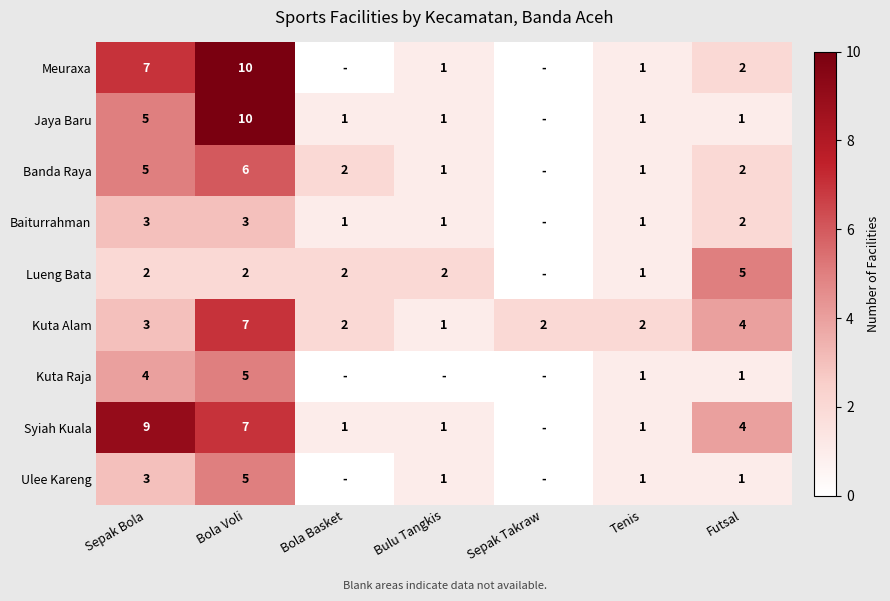

What is the sum of all Kuta Alam values?

21